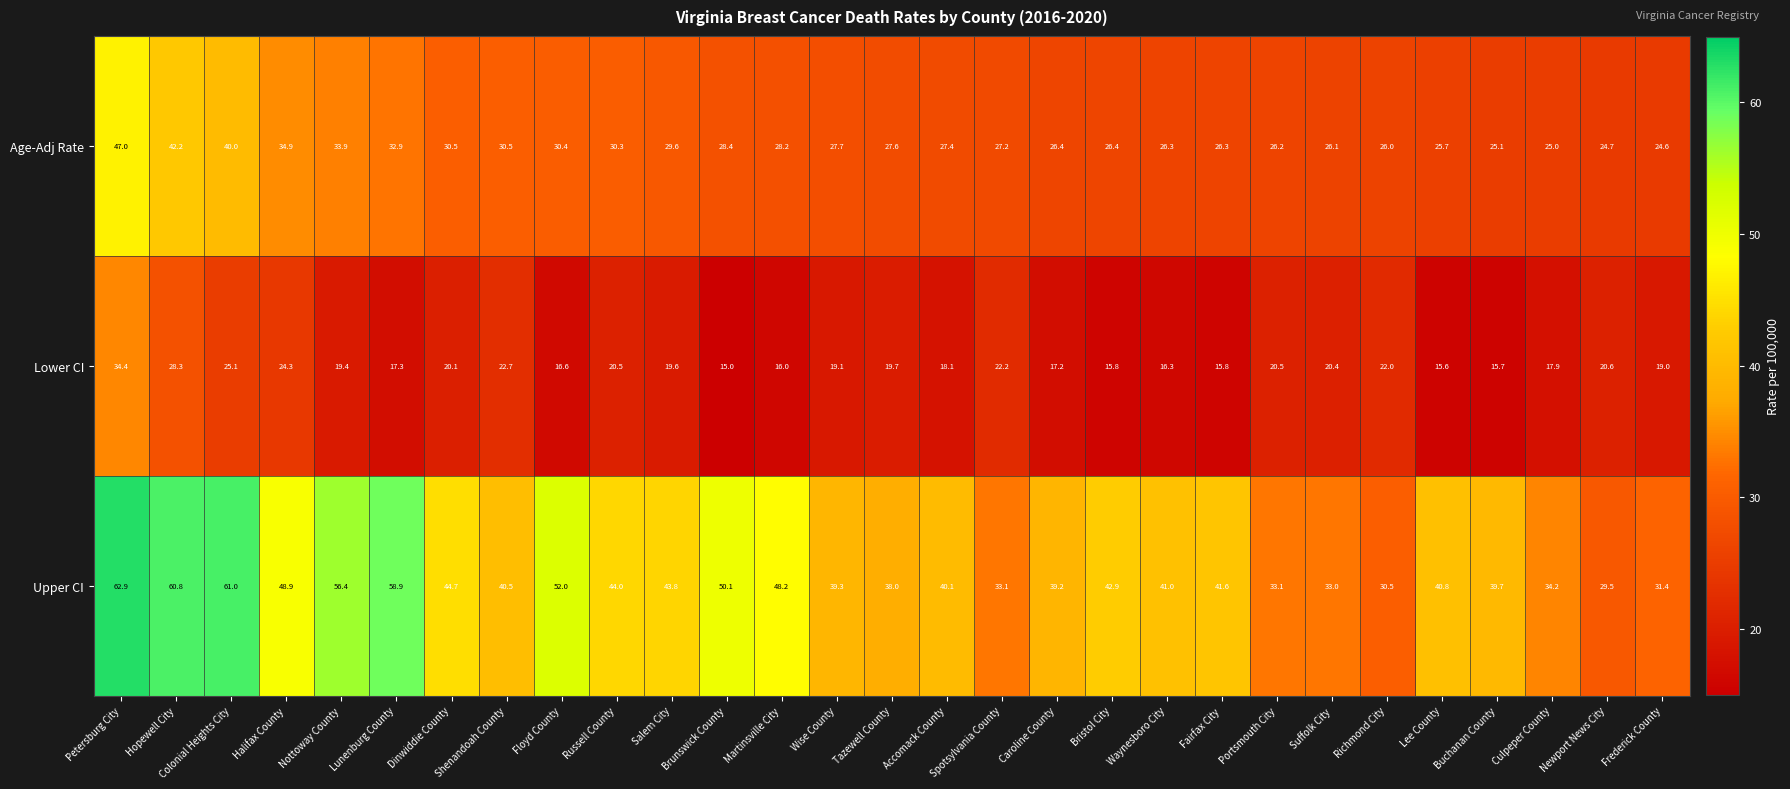

At how many categories does at least one series exceed 17?

29